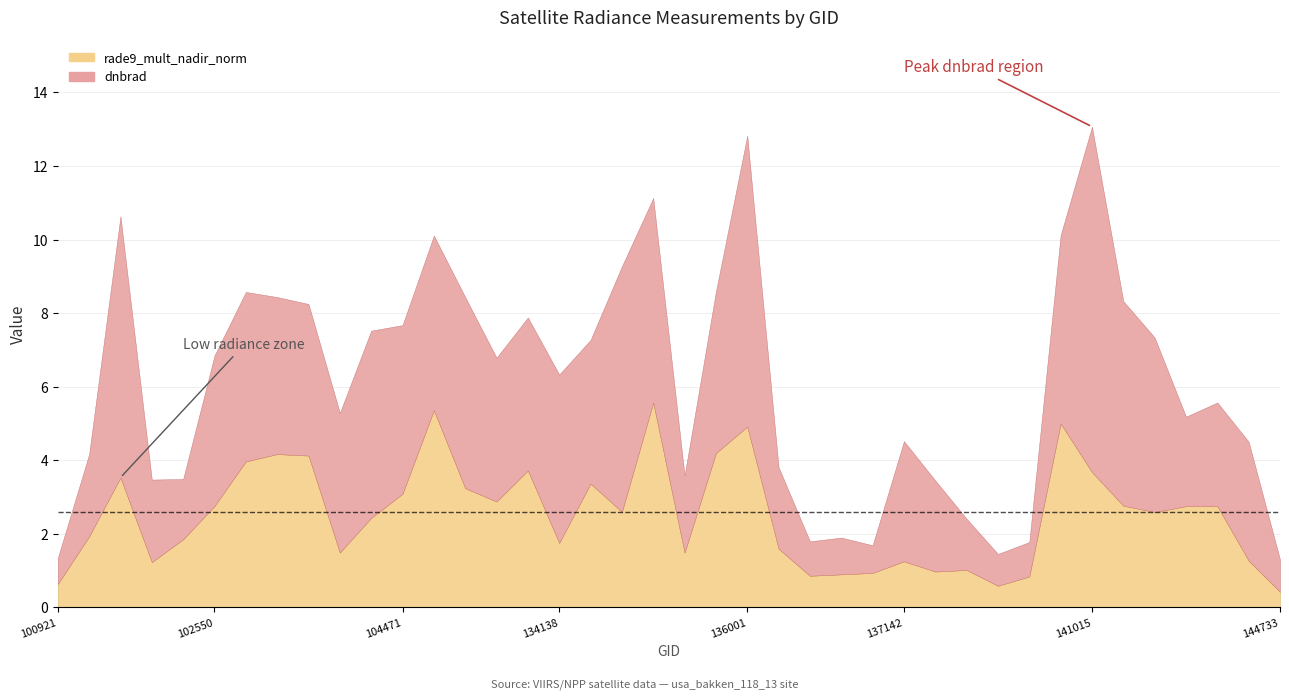

How many lines are shown in the chart?

2